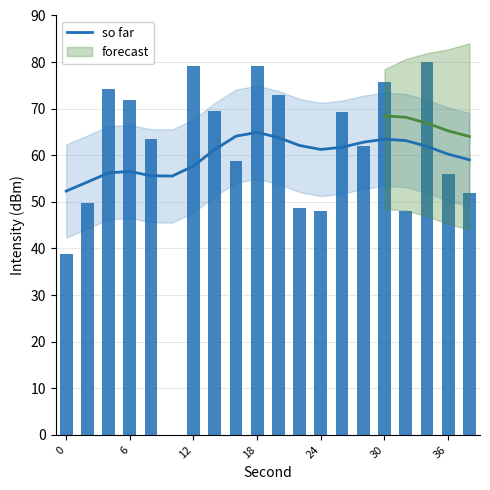

What is the average value?

59.9